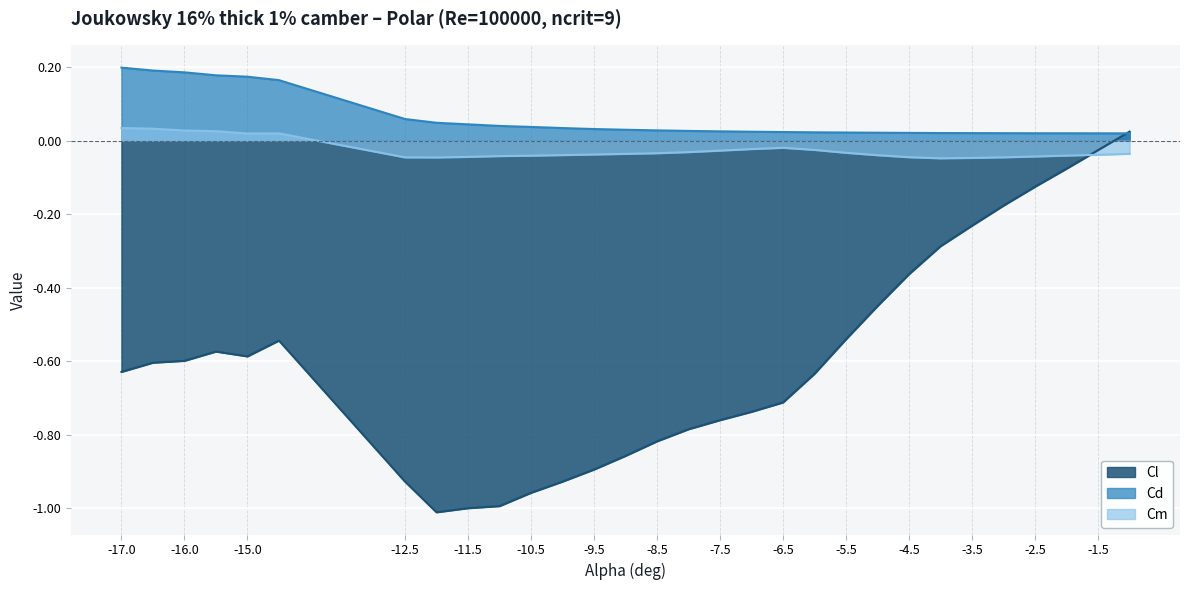

Reading left to right, list all the values displayed in this chart.

Cl: -17=-0.6	-16.5=-0.6	-16=-0.6	-15.5=-0.6	-15=-0.6	-14.5=-0.5	-12.5=-0.9	-12=-1.0	-11.5=-1.0	-11=-1.0	-10.5=-1.0	-10=-0.9	-9.5=-0.9	-9=-0.9	-8.5=-0.8	-8=-0.8	-7.5=-0.8	-7=-0.7	-6.5=-0.7	-6=-0.6	-5.5=-0.5	-5=-0.4	-4.5=-0.4	-4=-0.3	-3.5=-0.2	-3=-0.2	-2.5=-0.1	-2=-0.1	-1.5=-0.0	-1=0.0
Cd: -17=0.2	-16.5=0.2	-16=0.2	-15.5=0.2	-15=0.2	-14.5=0.2	-12.5=0.1	-12=0.0	-11.5=0.0	-11=0.0	-10.5=0.0	-10=0.0	-9.5=0.0	-9=0.0	-8.5=0.0	-8=0.0	-7.5=0.0	-7=0.0	-6.5=0.0	-6=0.0	-5.5=0.0	-5=0.0	-4.5=0.0	-4=0.0	-3.5=0.0	-3=0.0	-2.5=0.0	-2=0.0	-1.5=0.0	-1=0.0
Cm: -17=0.0	-16.5=0.0	-16=0.0	-15.5=0.0	-15=0.0	-14.5=0.0	-12.5=-0.0	-12=-0.0	-11.5=-0.0	-11=-0.0	-10.5=-0.0	-10=-0.0	-9.5=-0.0	-9=-0.0	-8.5=-0.0	-8=-0.0	-7.5=-0.0	-7=-0.0	-6.5=-0.0	-6=-0.0	-5.5=-0.0	-5=-0.0	-4.5=-0.0	-4=-0.0	-3.5=-0.0	-3=-0.0	-2.5=-0.0	-2=-0.0	-1.5=-0.0	-1=-0.0